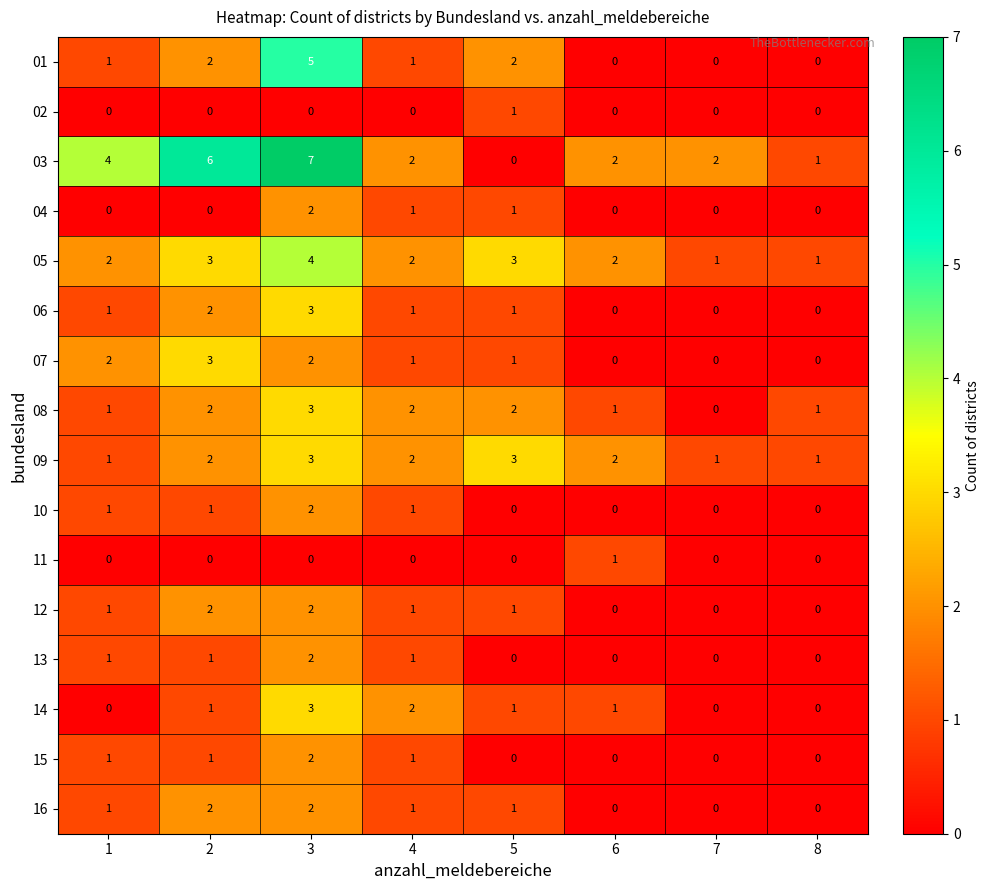

Which series has the largest total across all categories?

03